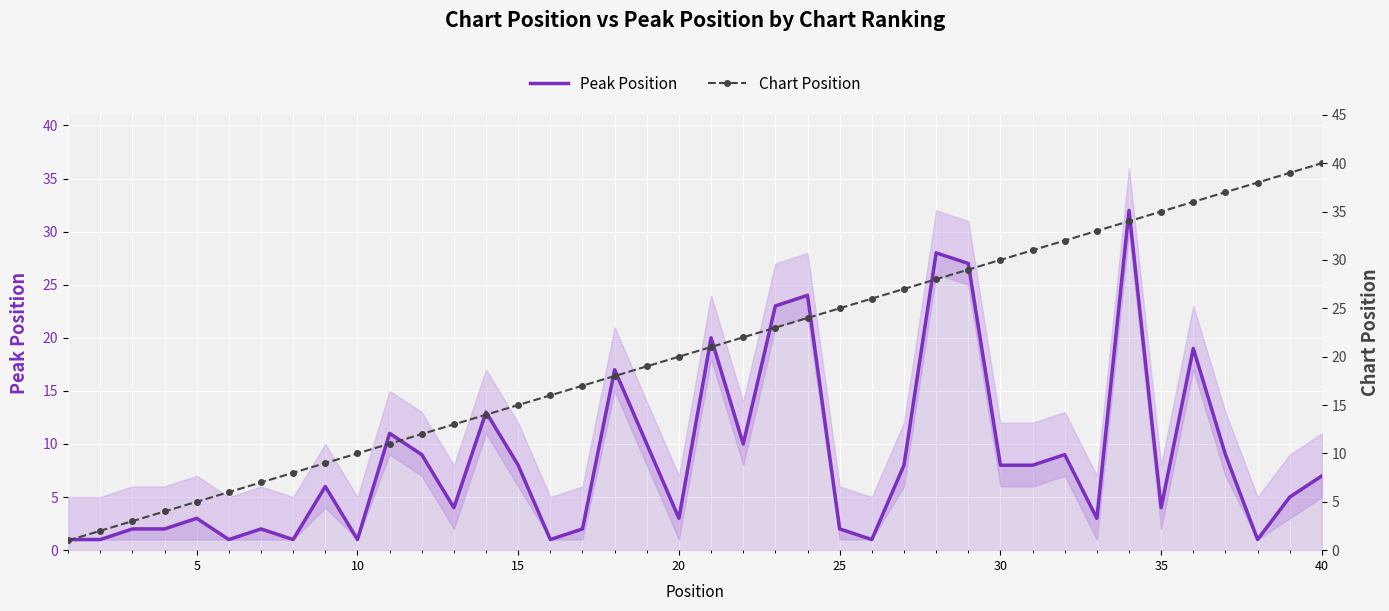

Is it true that Peak Position equals 7 at 40?

True